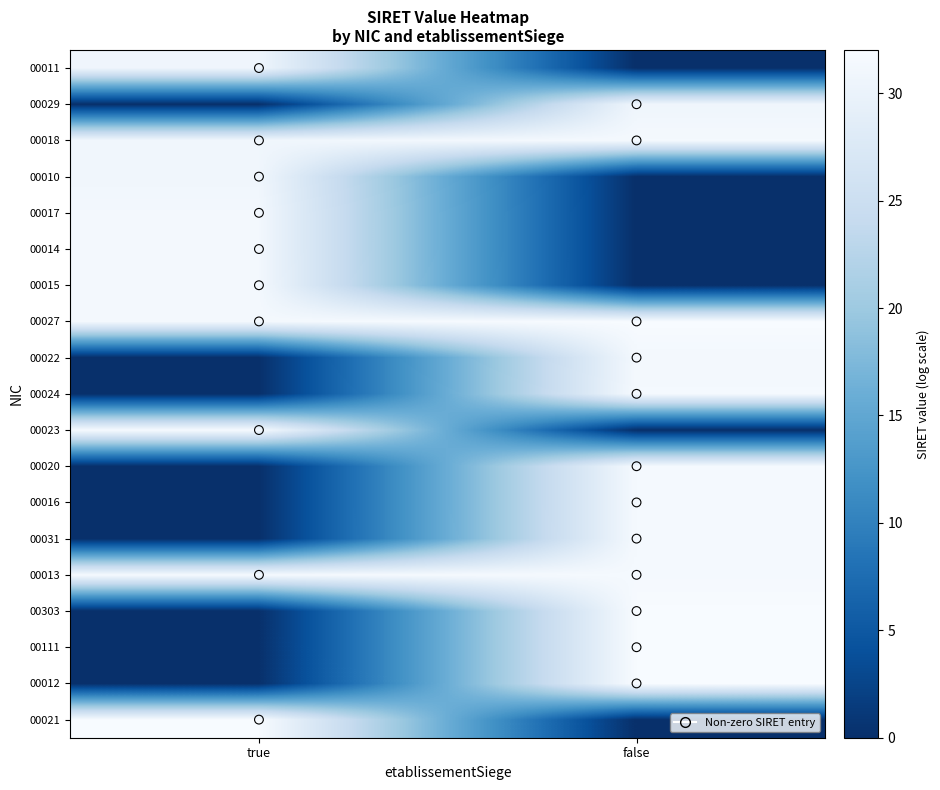

Reading left to right, what are all the values shown in this chart?

00011: true=30.7	false=0.0
00029: true=0.0	false=30.7
00018: true=30.9	false=31.6
00010: true=30.9	false=0.0
00017: true=31.3	false=0.0
00014: true=31.3	false=0.0
00015: true=31.4	false=0.0
00027: true=31.4	false=32.0
00022: true=0.0	false=31.3
00024: true=0.0	false=31.6
00023: true=31.5	false=0.0
00020: true=0.0	false=31.5
00016: true=0.0	false=31.5
00031: true=0.0	false=31.5
00013: true=31.6	false=31.6
00303: true=0.0	false=31.9
00111: true=0.0	false=32.0
00012: true=0.0	false=32.0
00021: true=32.0	false=0.0